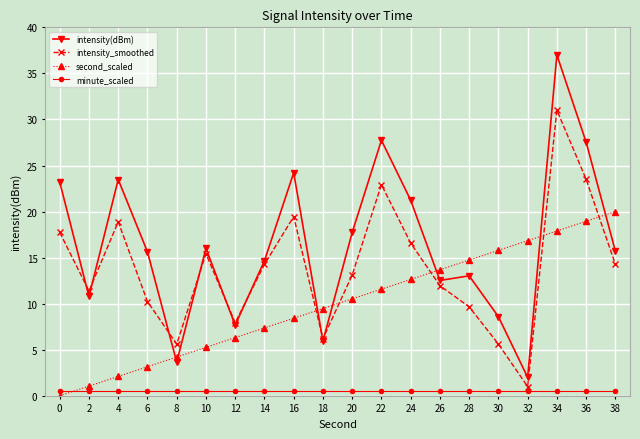

How many distinct data groups are displayed?

4